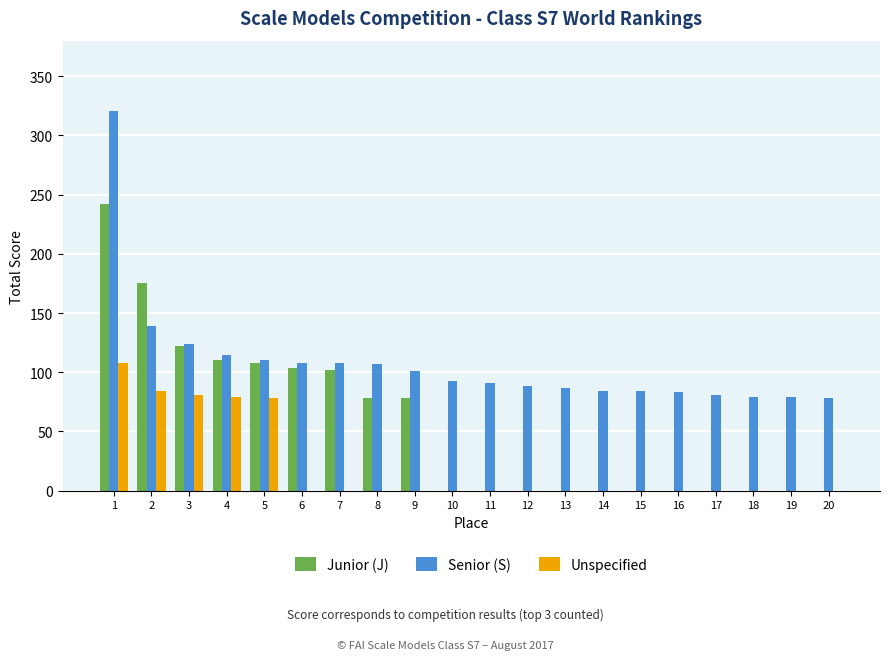

At which label does Junior (J) reach its peak?

1